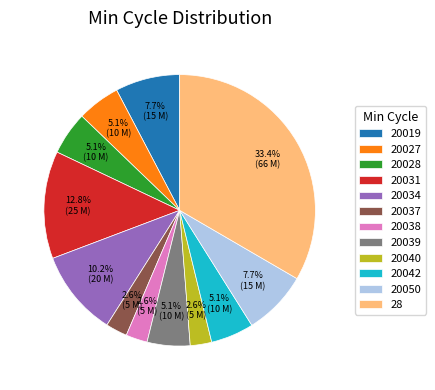

How many slices are in this pie chart?

12